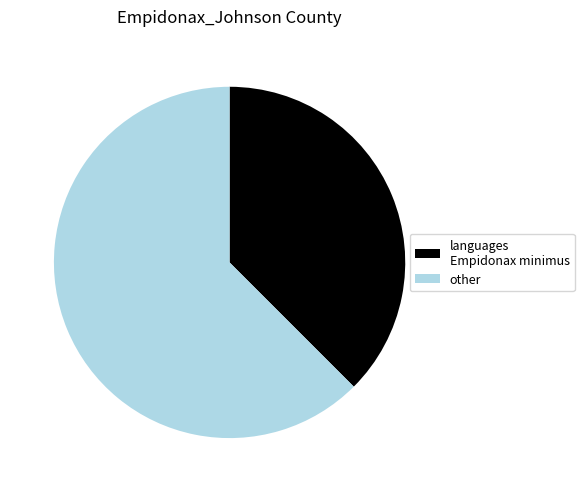

Combined, do other and languages Empidonax minimus account for over 50%?

Yes